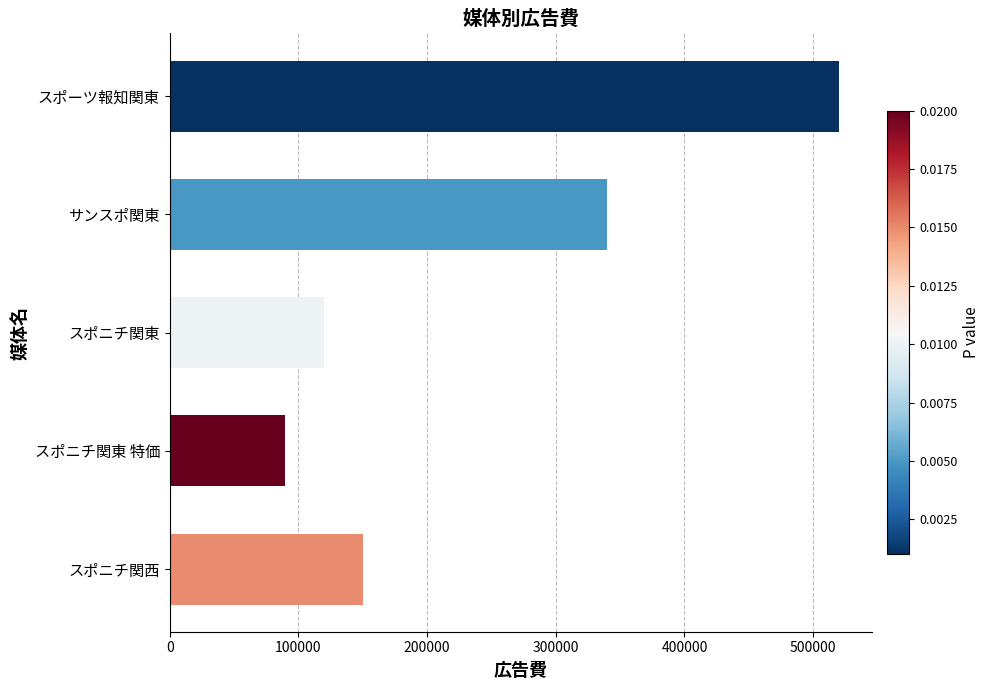

Are the bars horizontal?

Yes